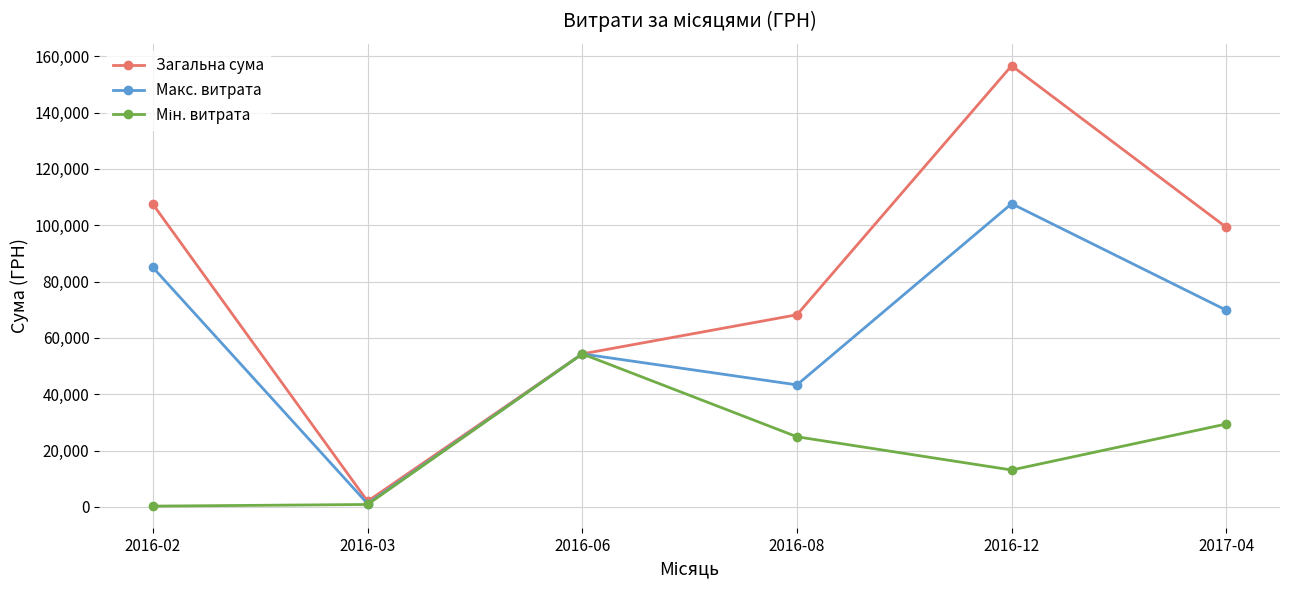

What is the greatest value displayed?

156668.0